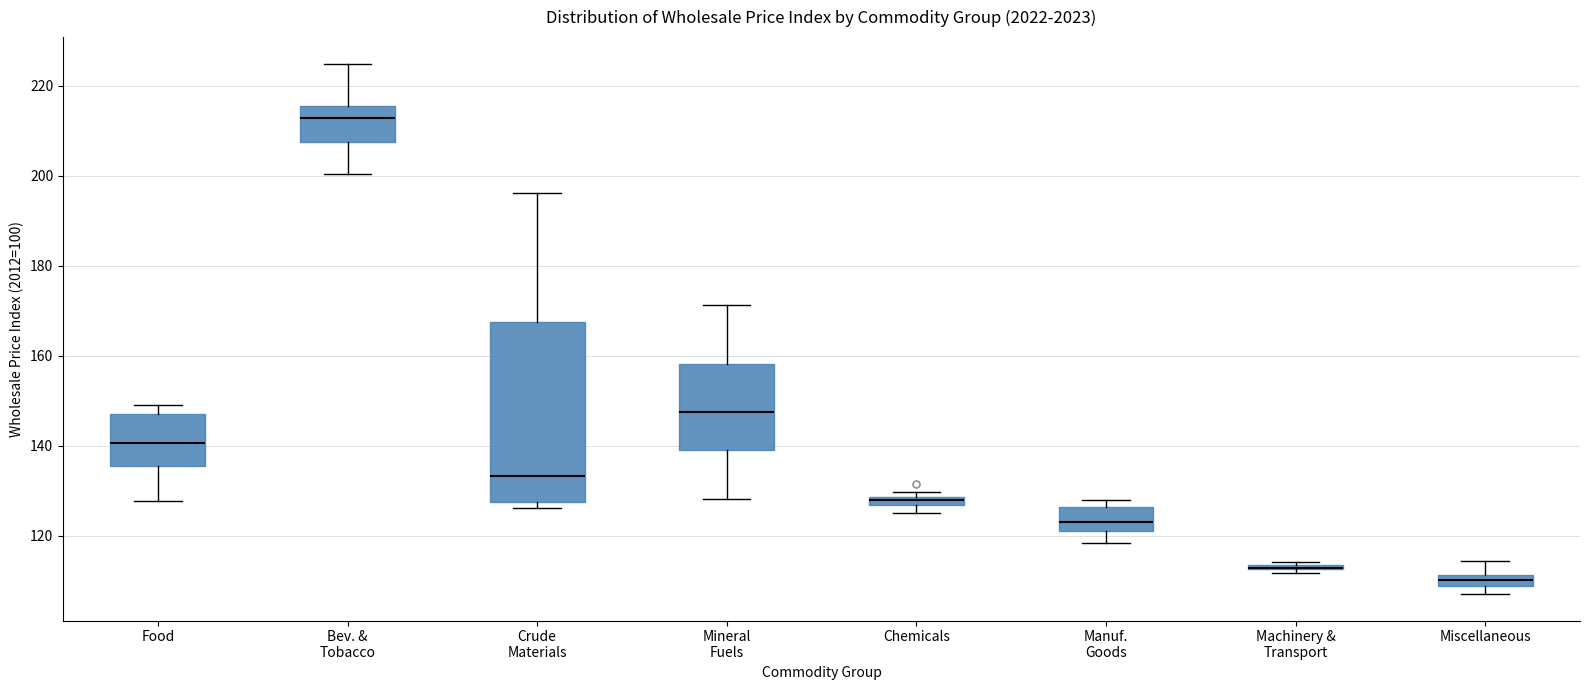

Where does the upper whisker of the box for Miscellaneous end on the y-axis? The values are not printed on the chart, so give them approximately, as read against the axis.

114